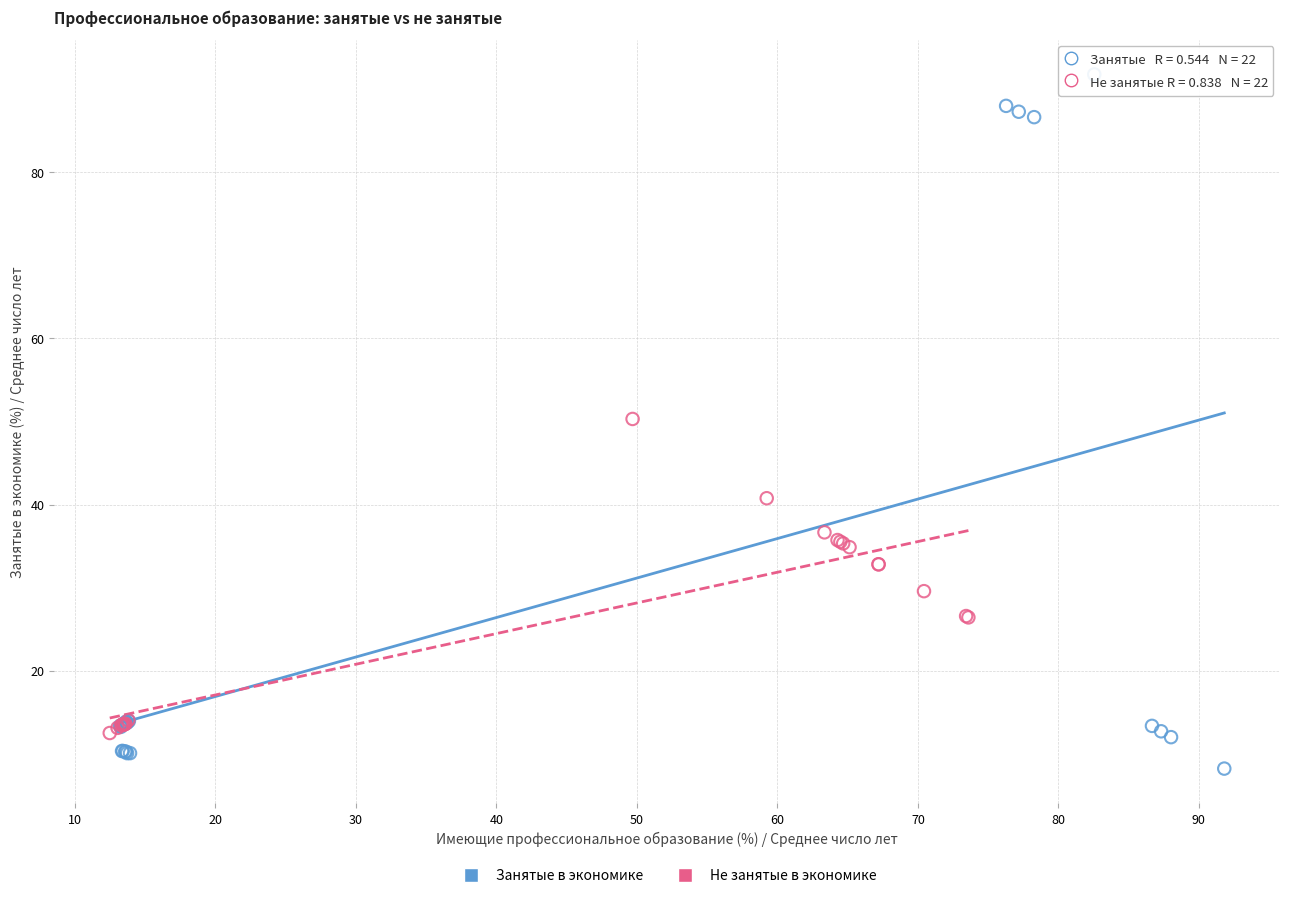

Which series contains the highest Y value?

Занятые в экономике